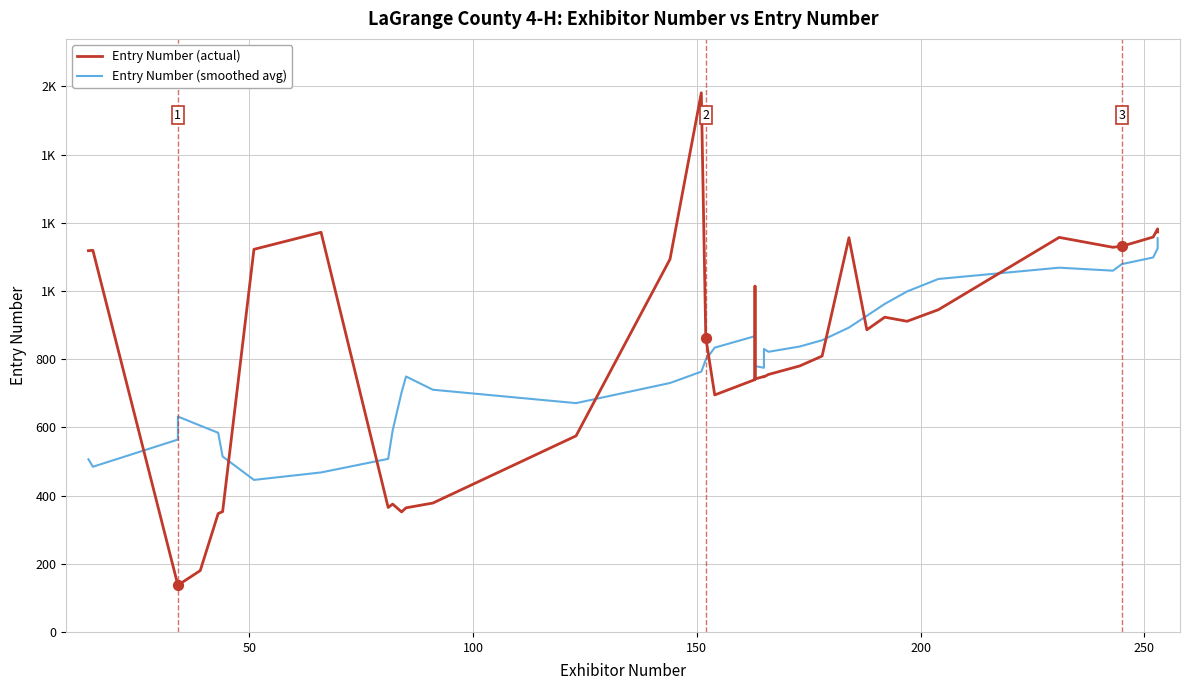

Which series has the largest Y range (max minus min)?

Entry Number (actual)